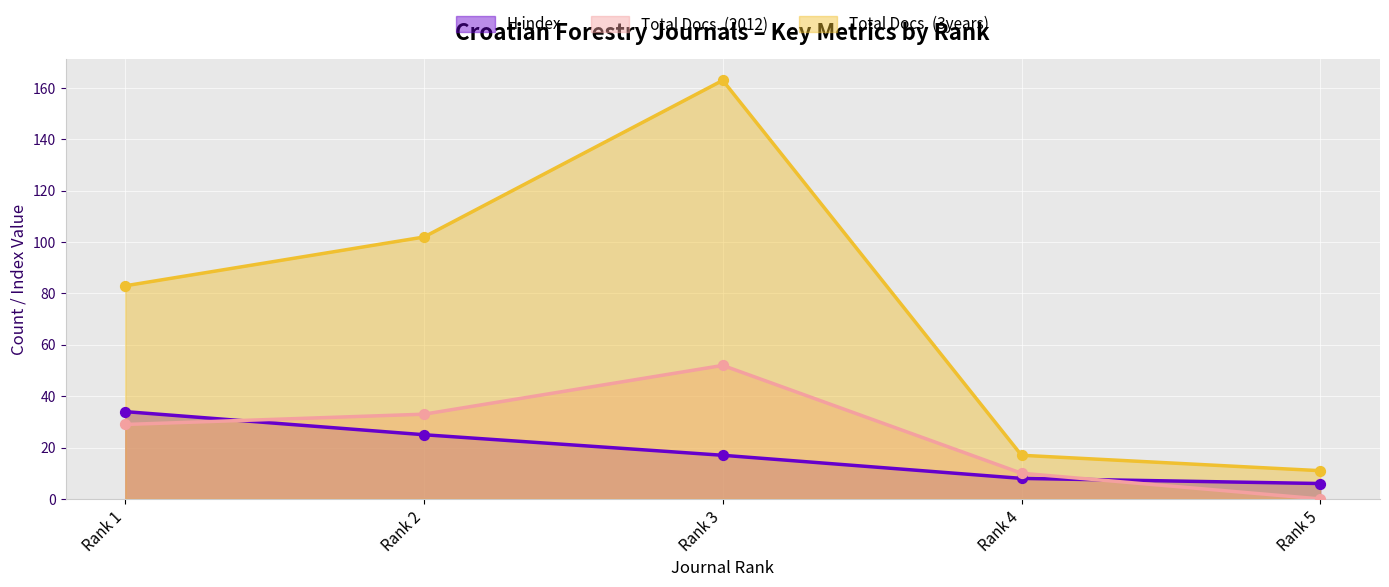

Which series reaches the minimum Y coordinate?

Total Docs. (2012)